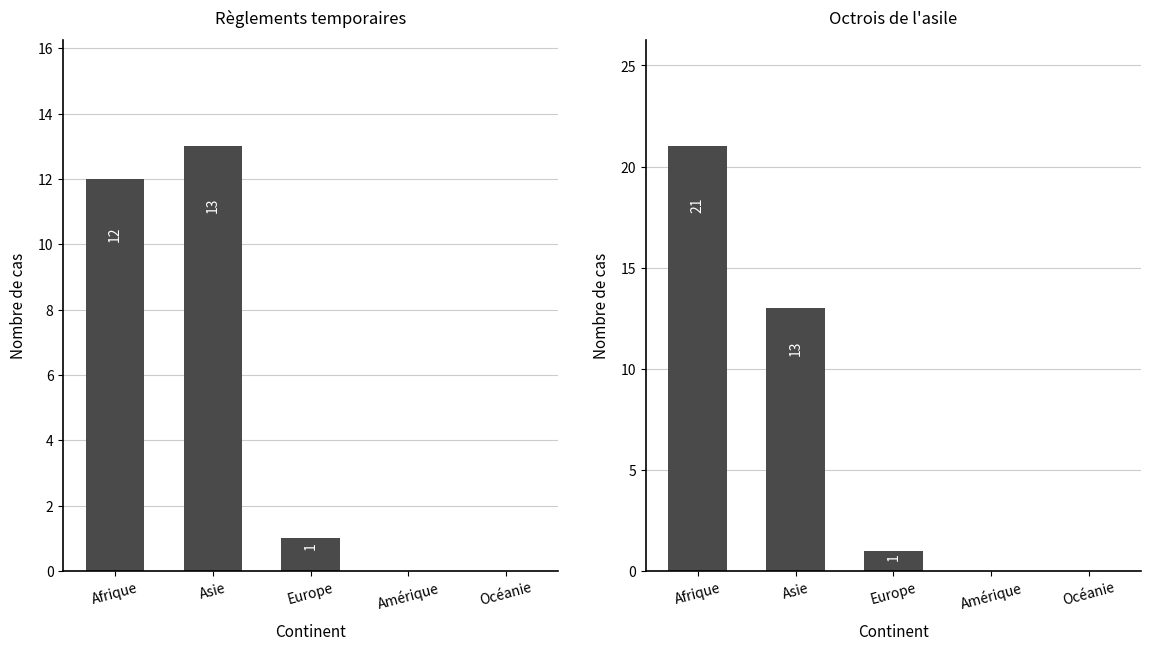

How many positive values does the Octrois de l'asile (Total) series have?

3